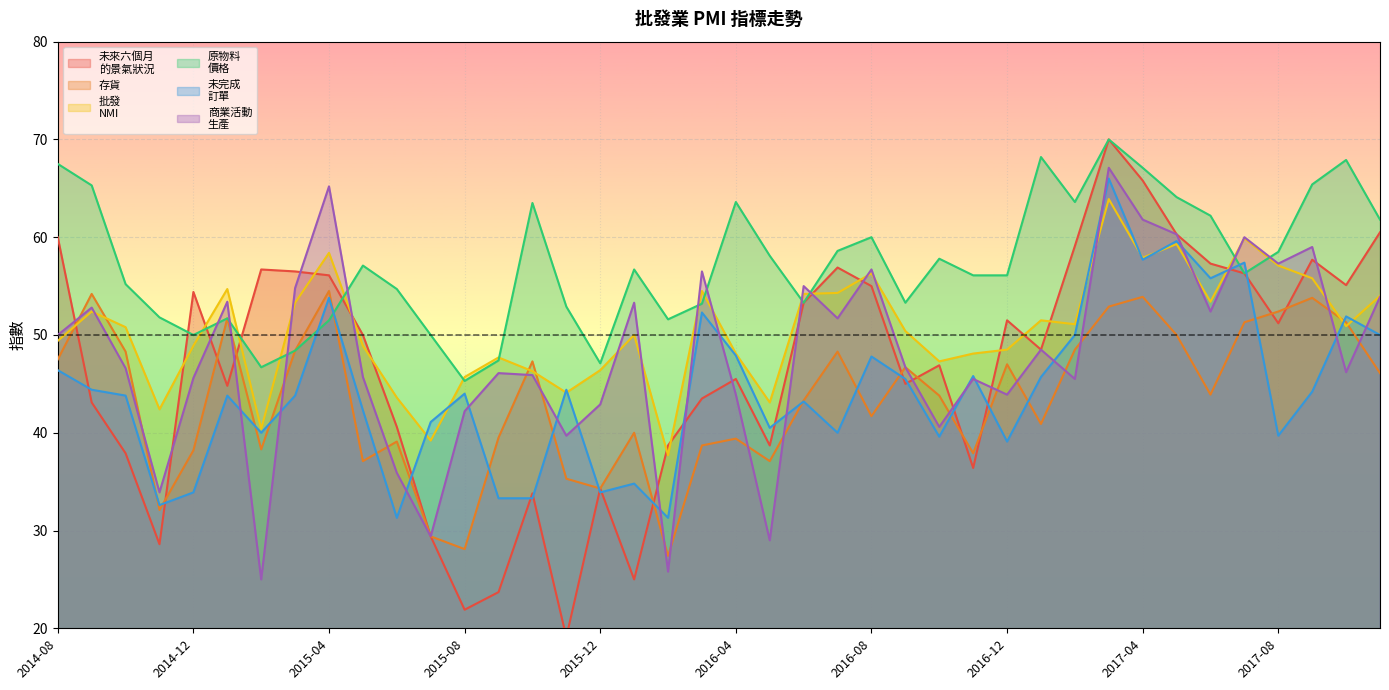

At which category does the chart reach its peak across all series?

2017-03